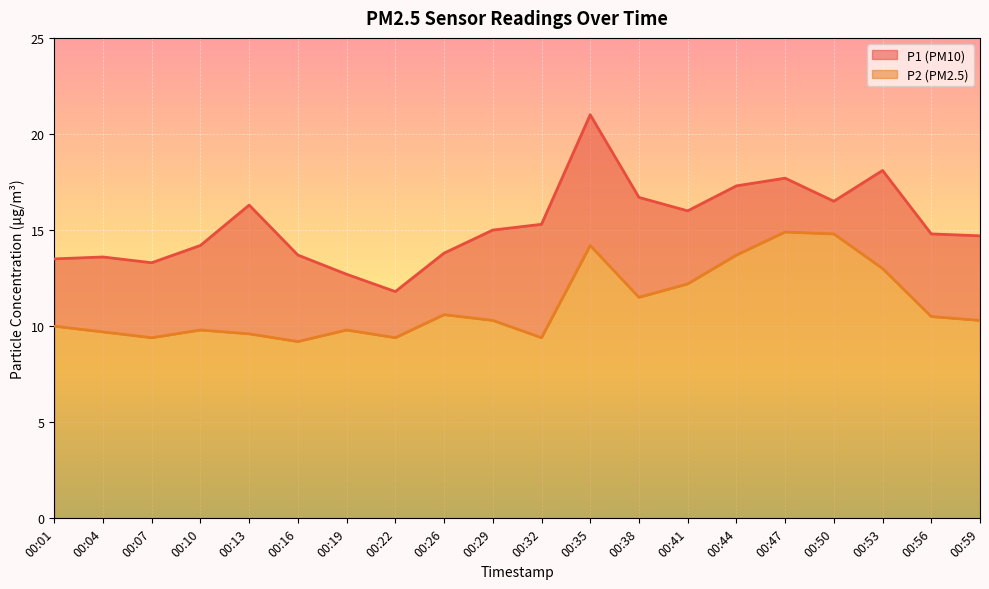

At which label does P2 reach its minimum?

00:16